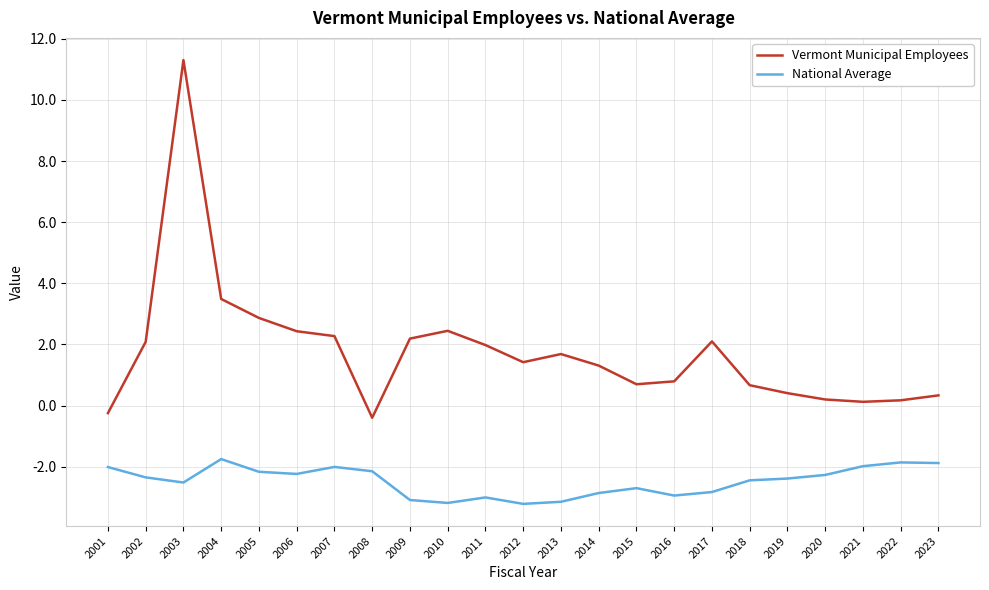

Which series has the widest spread of values?

Vermont Municipal Employees